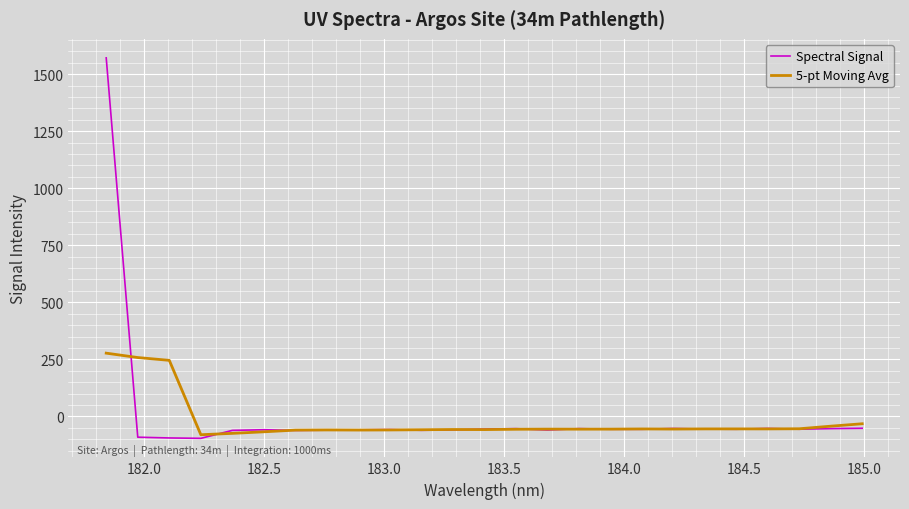

What is the maximum value shown in the chart?

1571.3